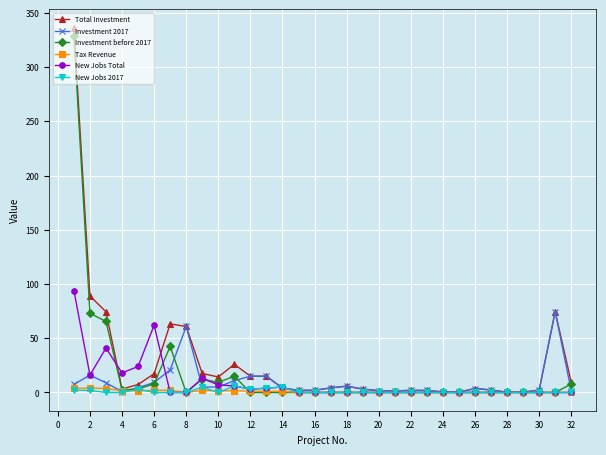

Is this an area chart (filled region under the line)?

No